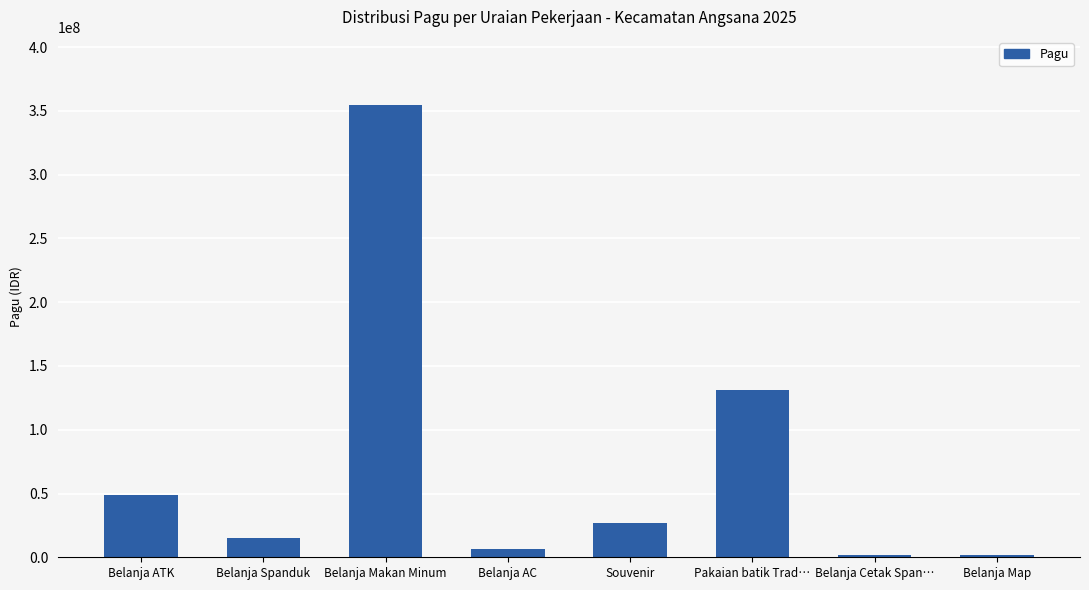

What position from the left is Belanja Cetak Span…?

7